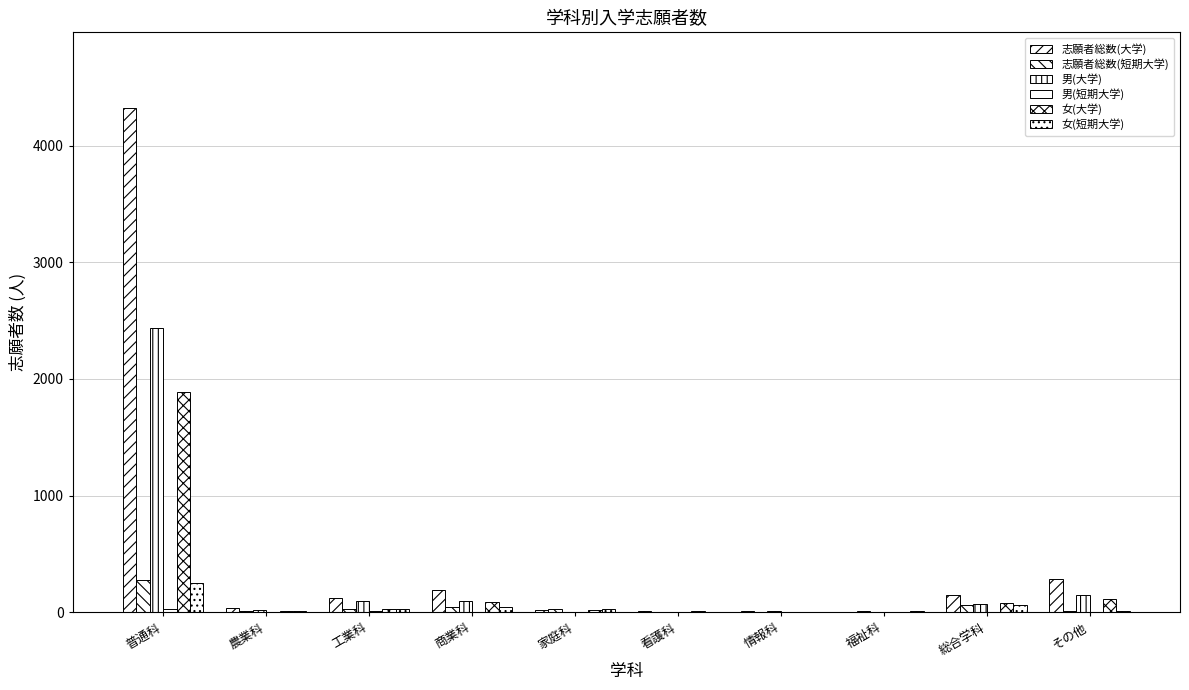

How many groups of bars are there?

10